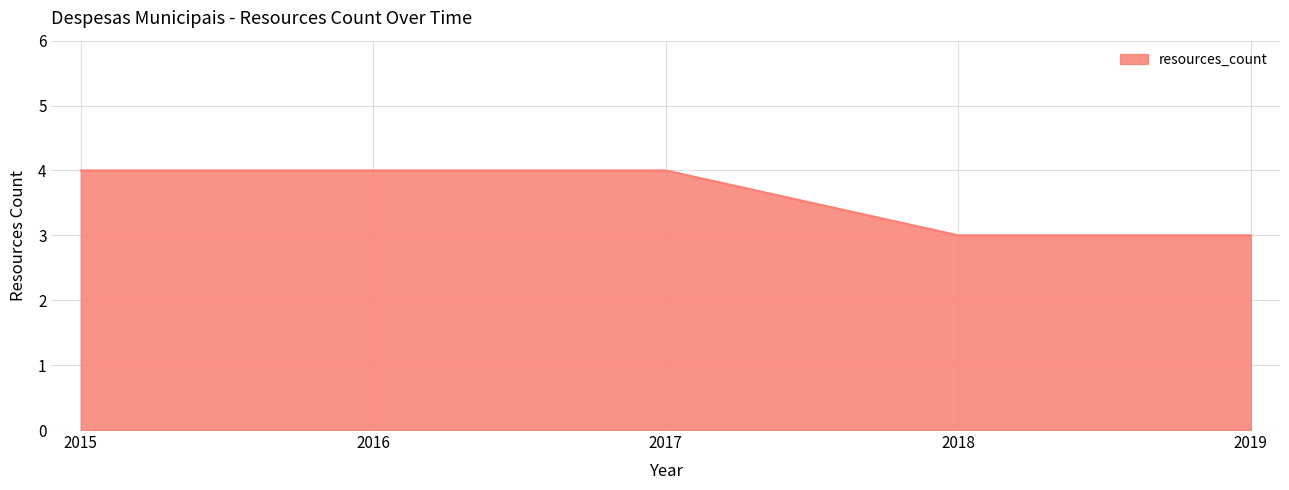

What is the minimum value shown in the chart?

3